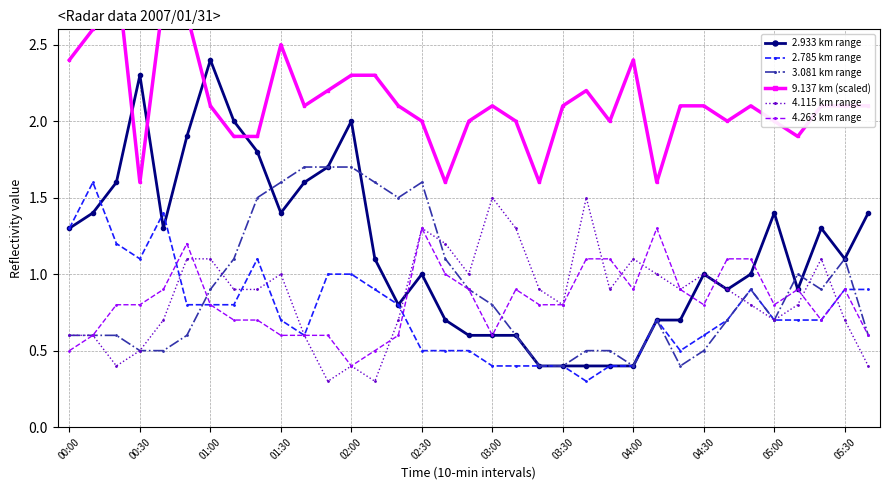

True or false: 4.115 km range has more than 1 points higher than both neighbors.

True